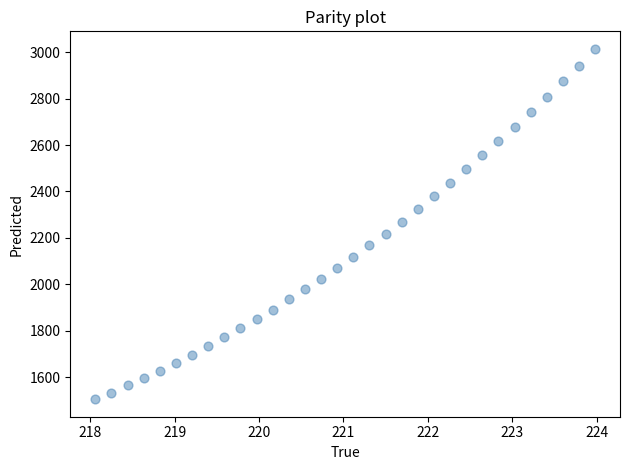

What is the range of Y values (max minus min)?

1510.4